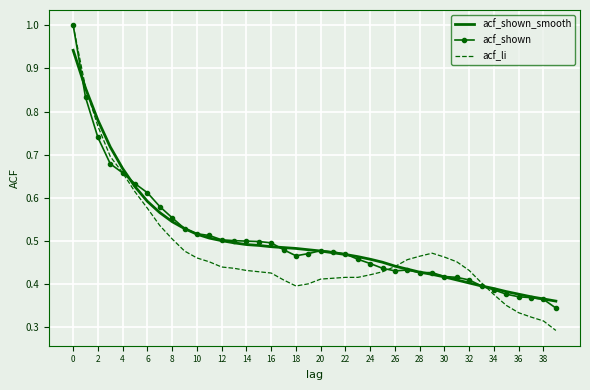

What is the highest value of the acf_li series?

1.0